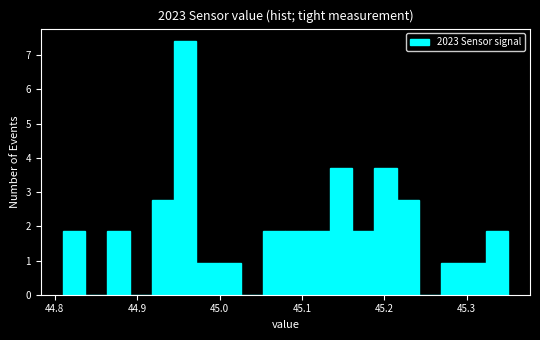

Around what value on the x-axis is the tallest bar? Give the approximate position of its centre, as read against the axis.

44.96